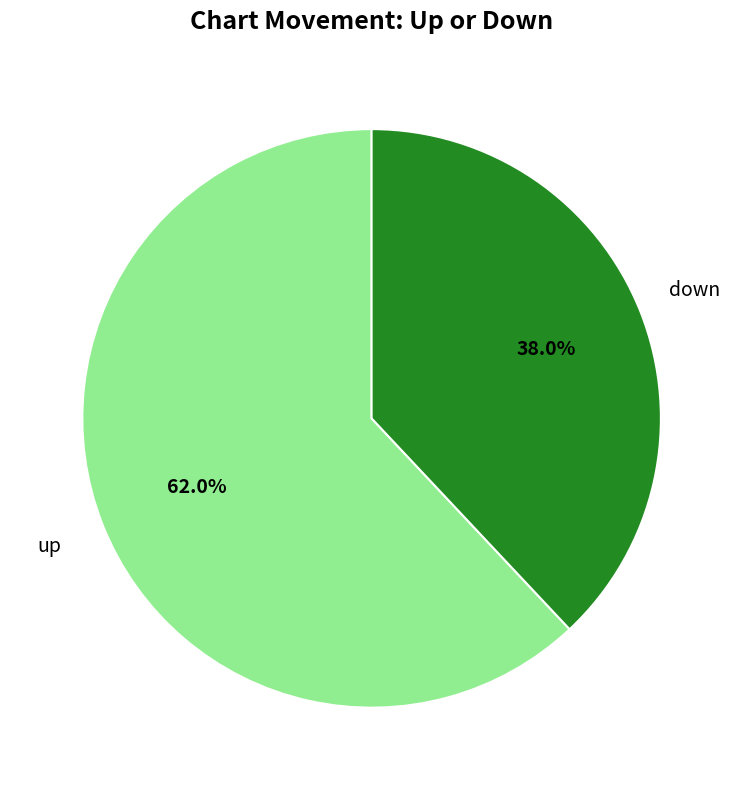

What is the smallest slice in the pie chart?

down